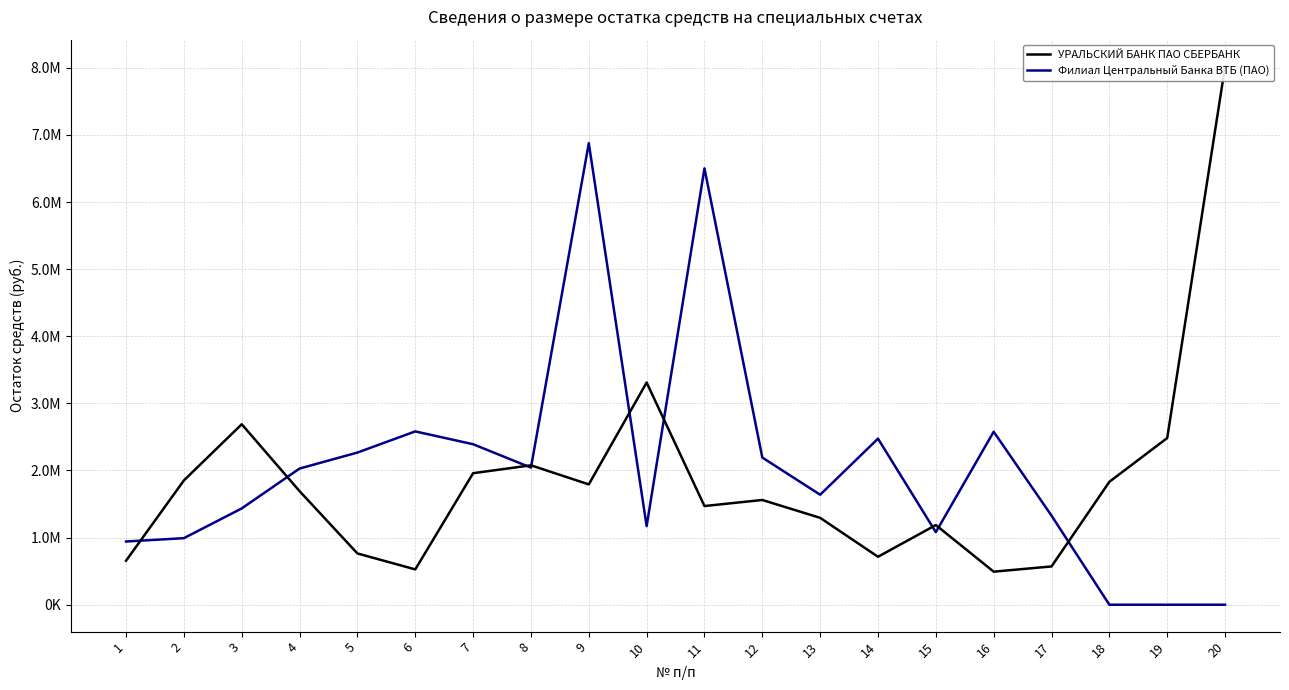

Where do Филиал Центральный Банка ВТБ (ПАО) and УРАЛЬСКИЙ БАНК ПАО СБЕРБАНК first cross each other?

1 and 2